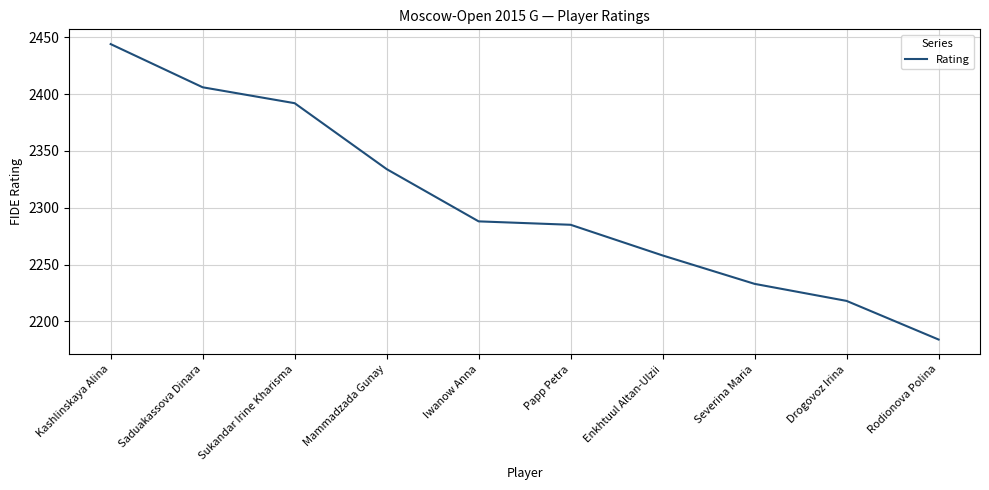

What is the maximum value shown in the chart?

2444